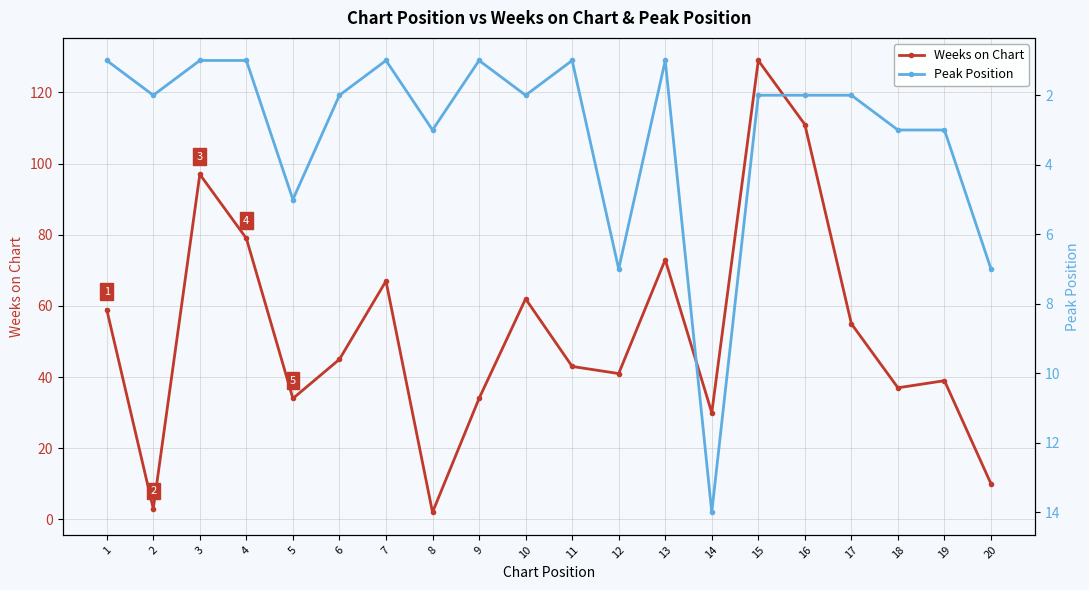

What is the minimum value for Peak Position?

1